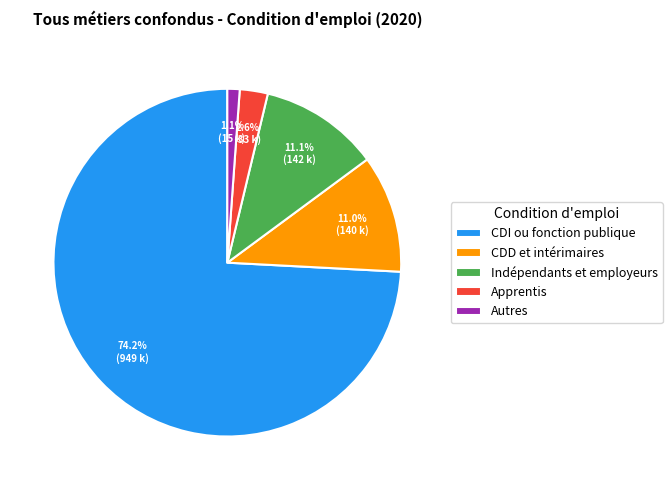

The CDD et intérimaires slice represents 4% of the pie. True or false?

False